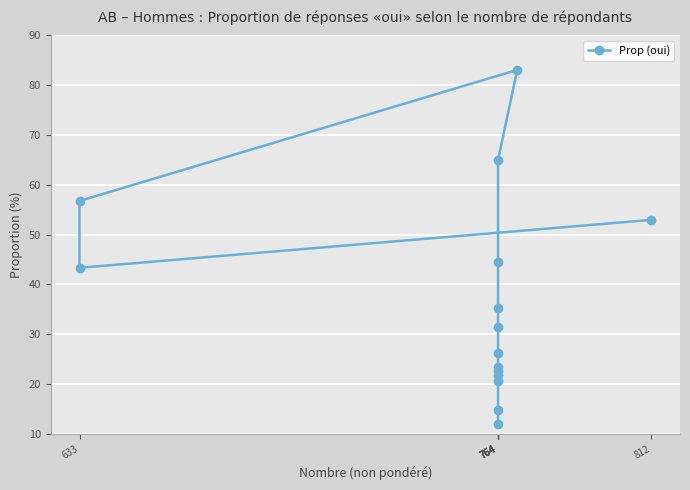

True or false: there are more than 1 points higher than both neighbors.

False